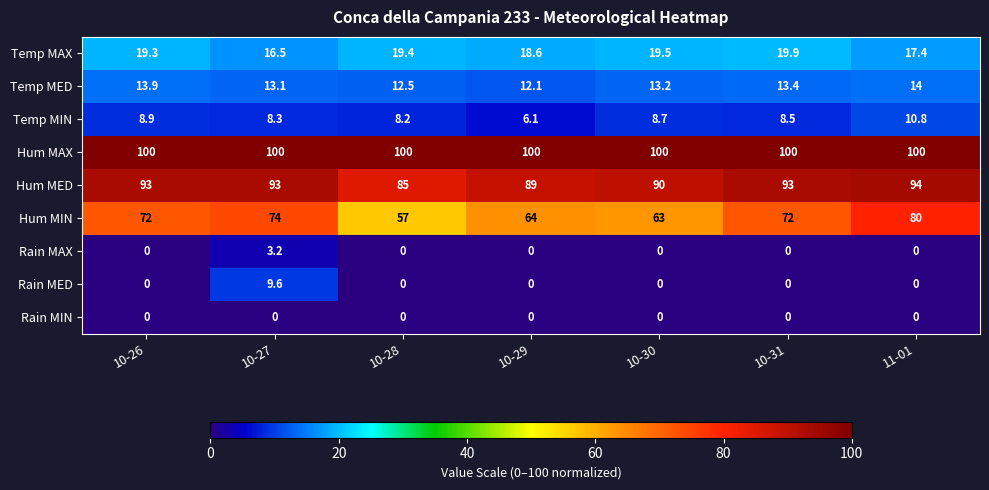

Rank the series by their maximum value, from lowest to highest.

Rain MIN, Rain MAX, Rain MED, Temp MIN, Temp MED, Temp MAX, Hum MIN, Hum MED, Hum MAX